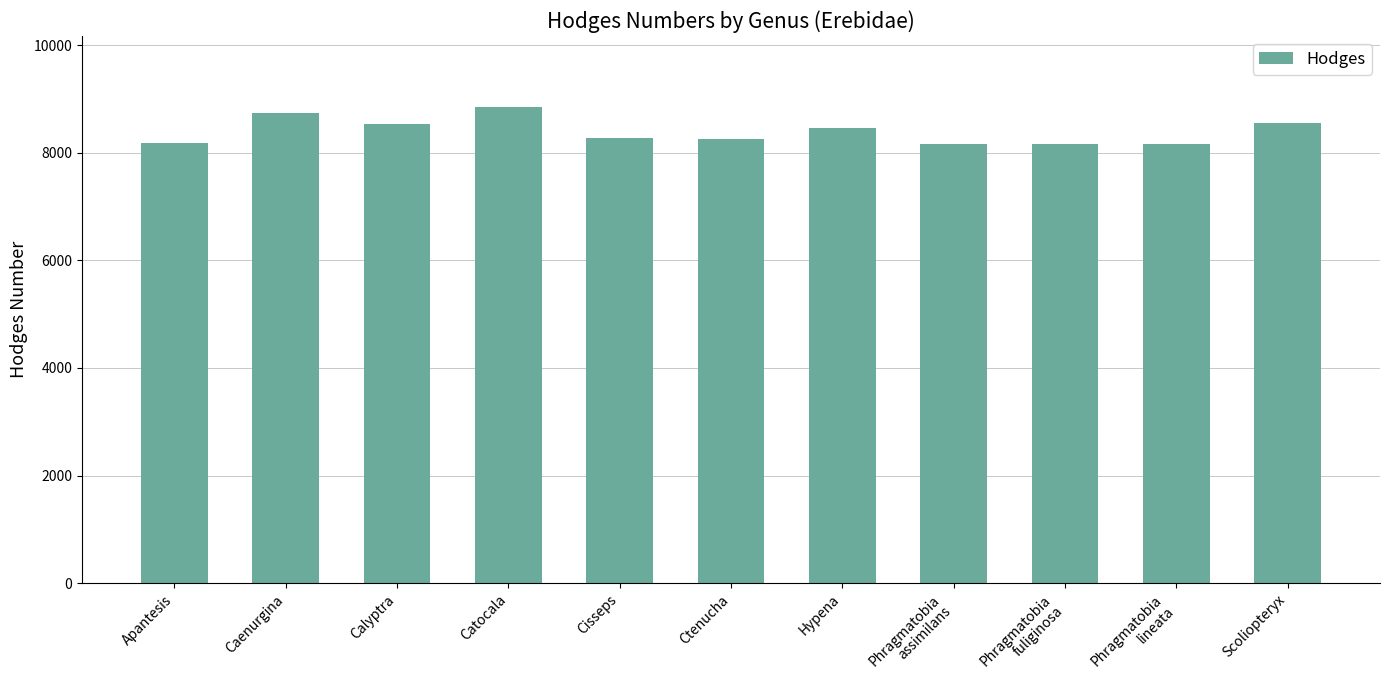

Is it true that the value at Cisseps is 8267?

True